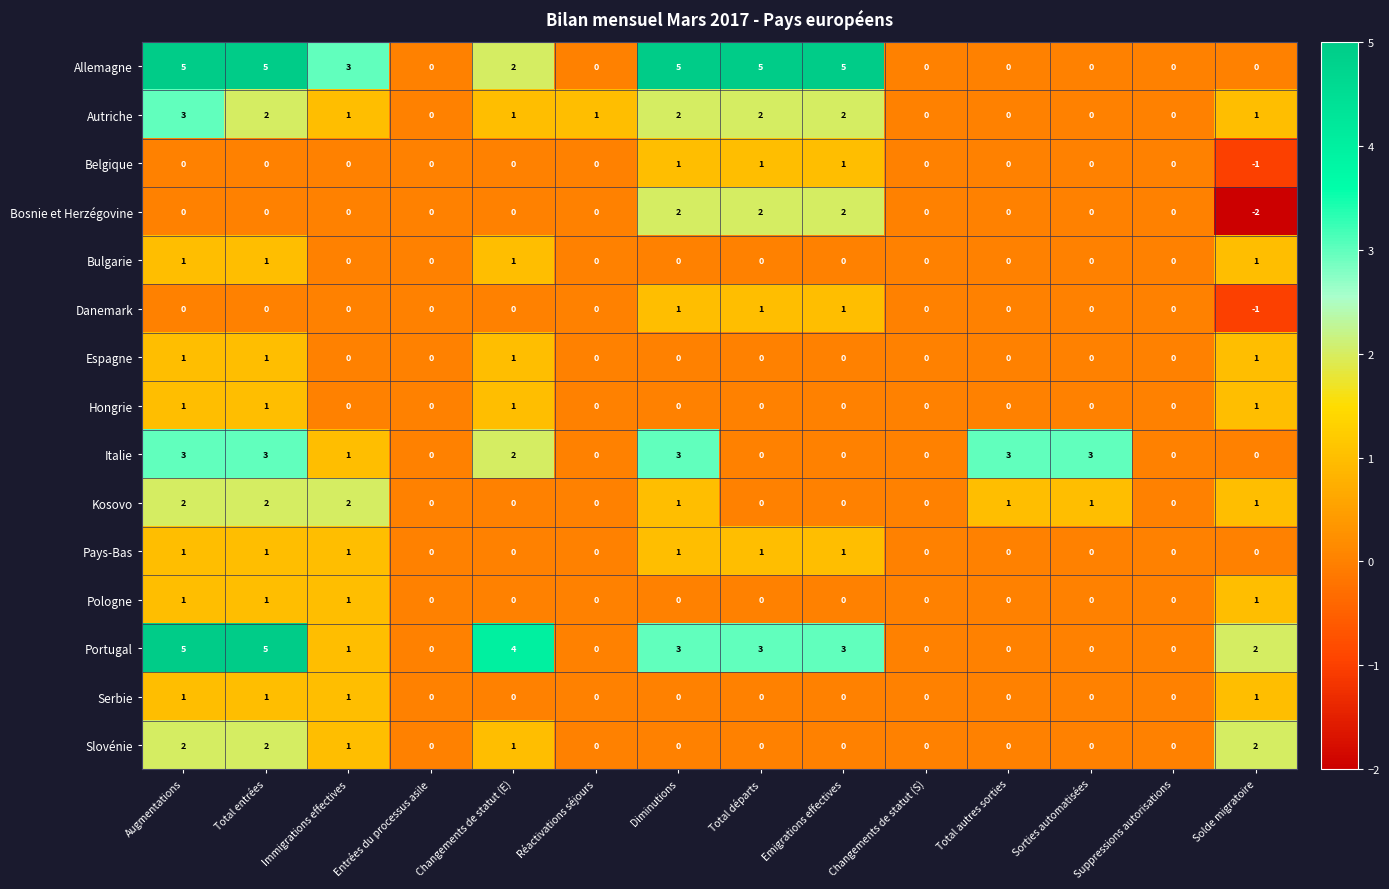

Which series changed the most between Immigrations effectives and Réactivations séjours?

Allemagne